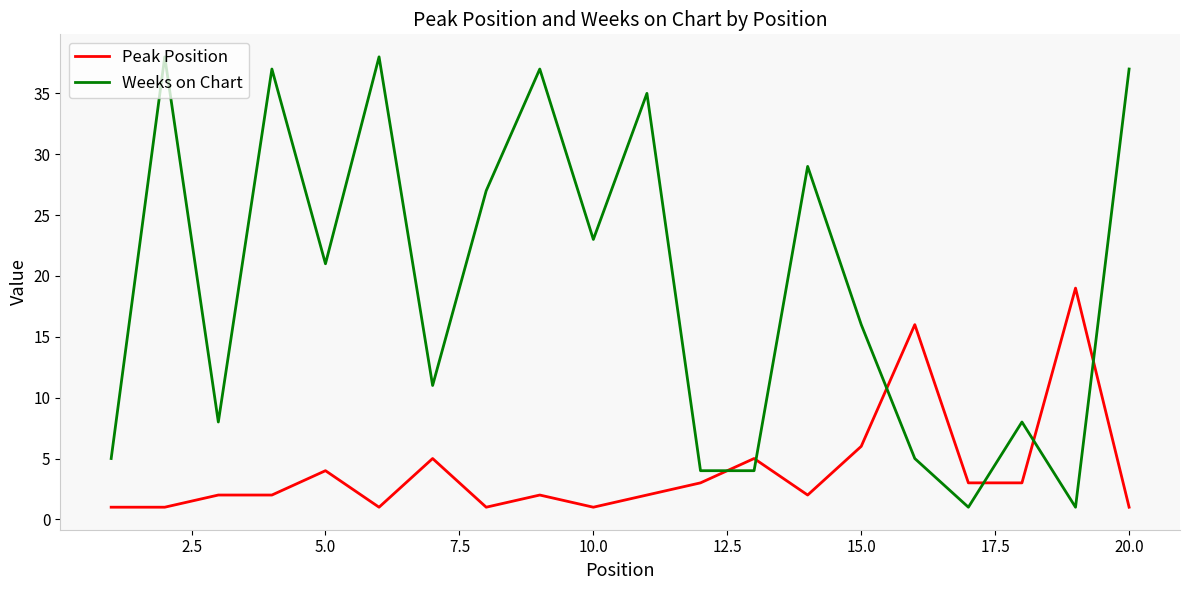

After their last crossing, which series has the higher values: Peak Position or Weeks on Chart?

Weeks on Chart